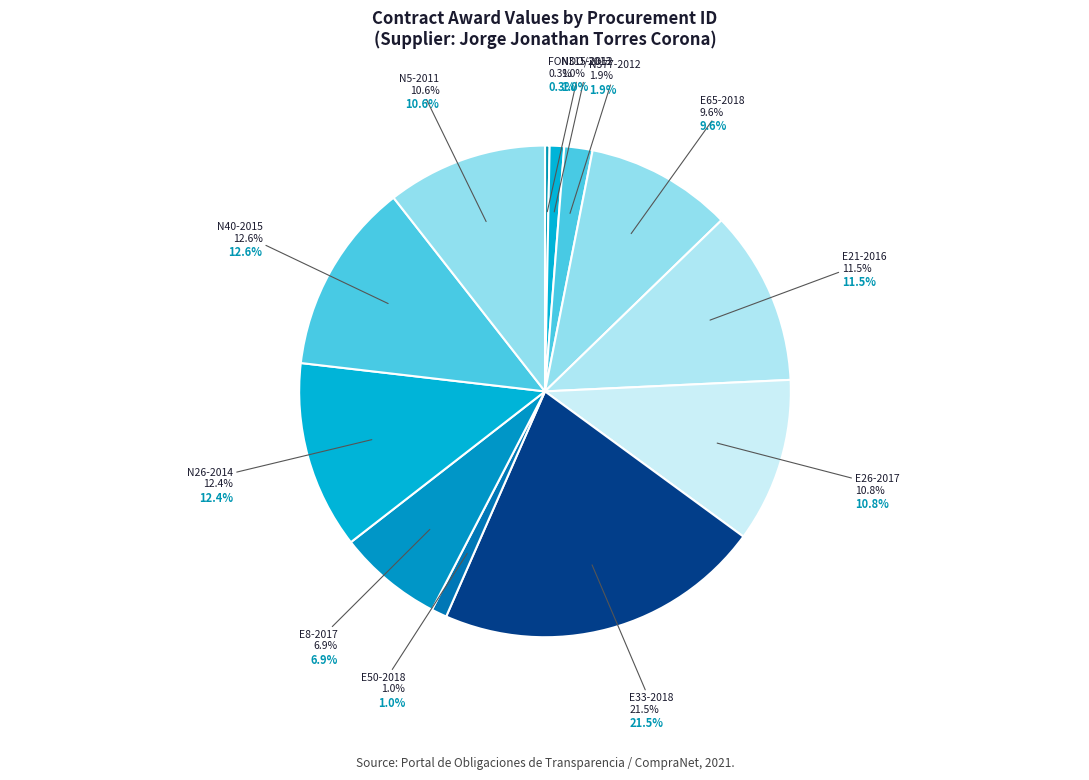

What is the change in value from LA-006HBW001-N26-2014 to LA-006HBW001-N40-2015?

+58950.0